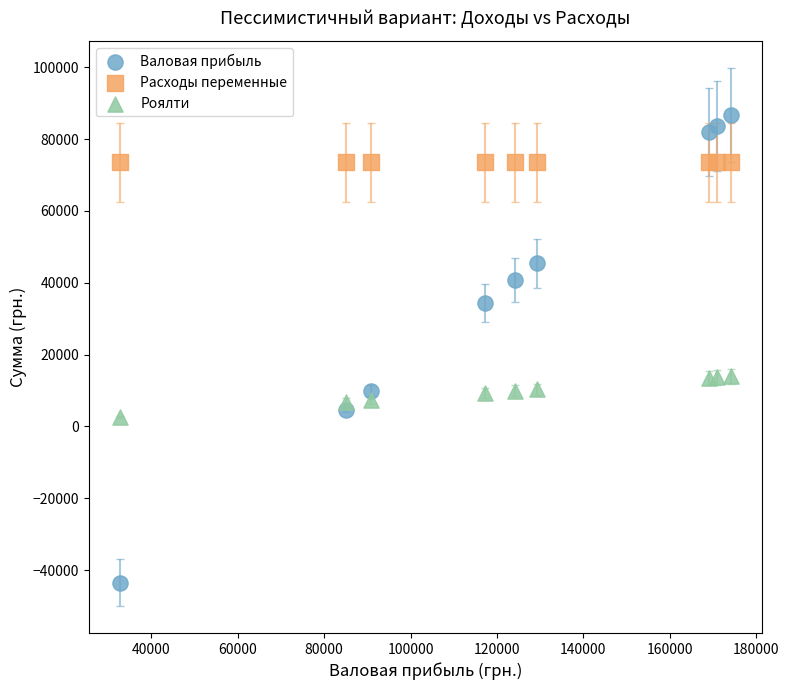

Which series reaches the minimum Y coordinate?

Валовая прибыль